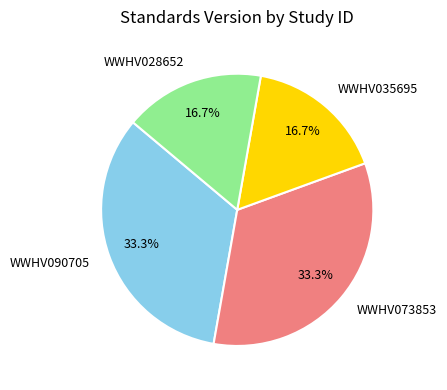

Does WWHV073853 account for over 50% of the chart?

No